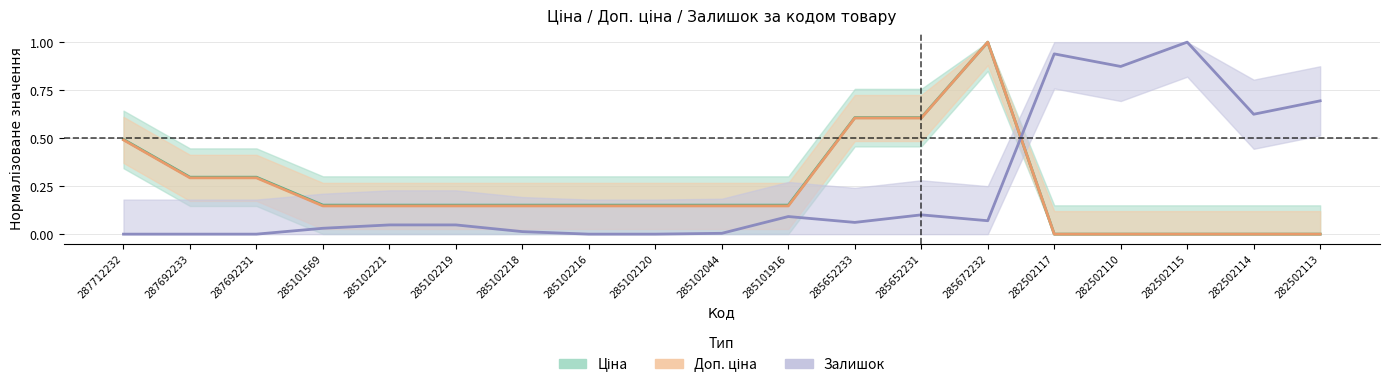

After their last crossing, which series has the higher values: Ціна or Залишок?

Залишок